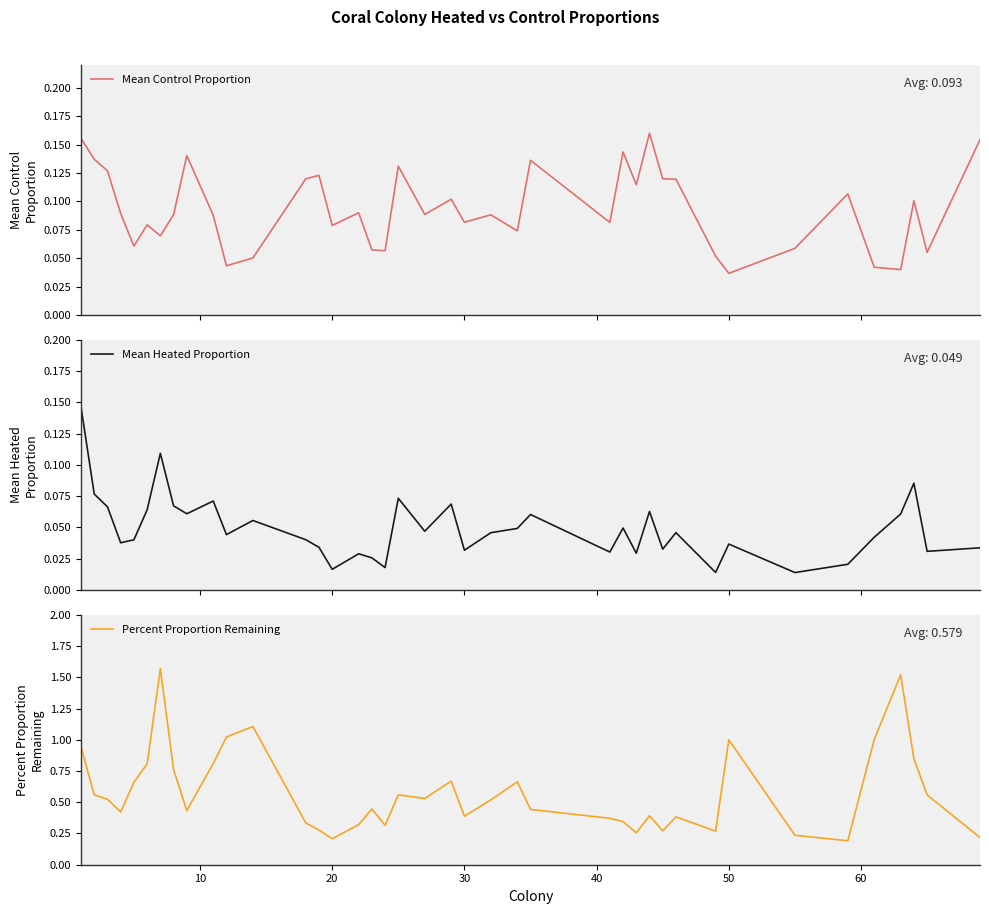

The Percent Proportion Remaining series shows 0.4 at 20. True or false?

False